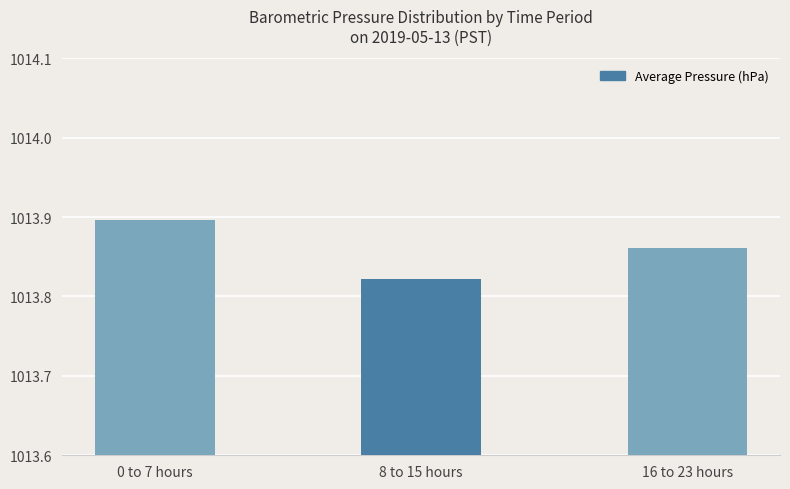

Are the bars grouped side by side (vs. stacked)?

No